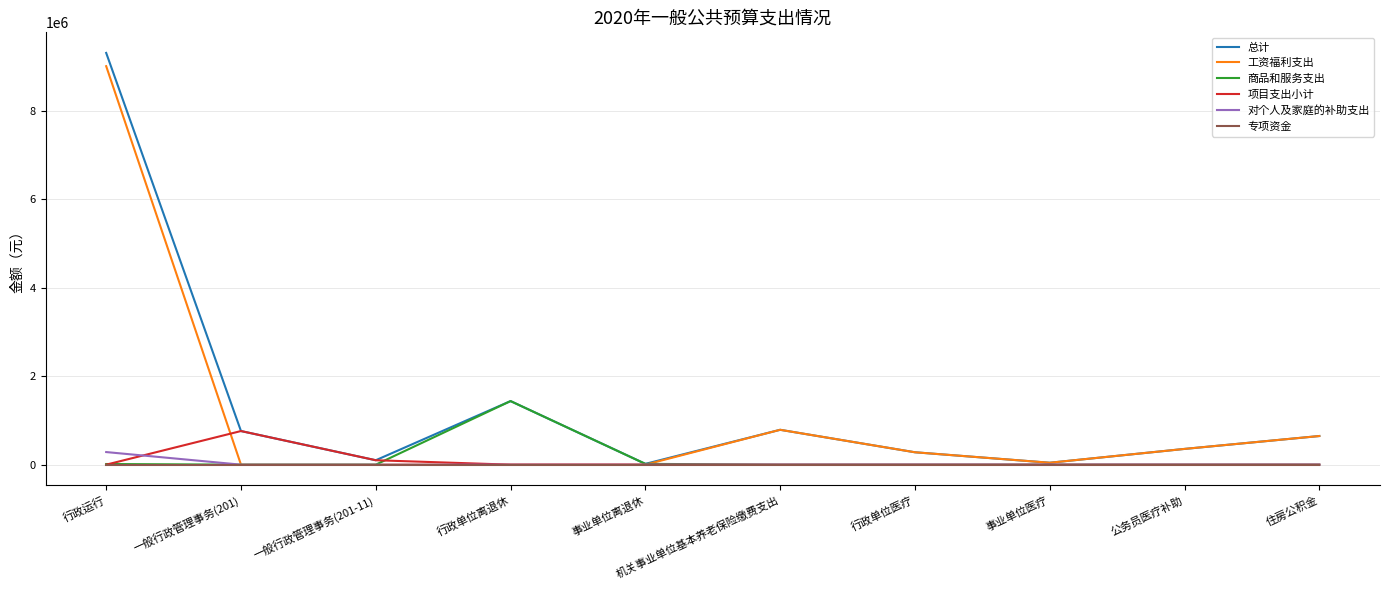

What is the difference between the 项目支出小计 values at 一般行政管理事务(201) and 事业单位离退休?

760000.0